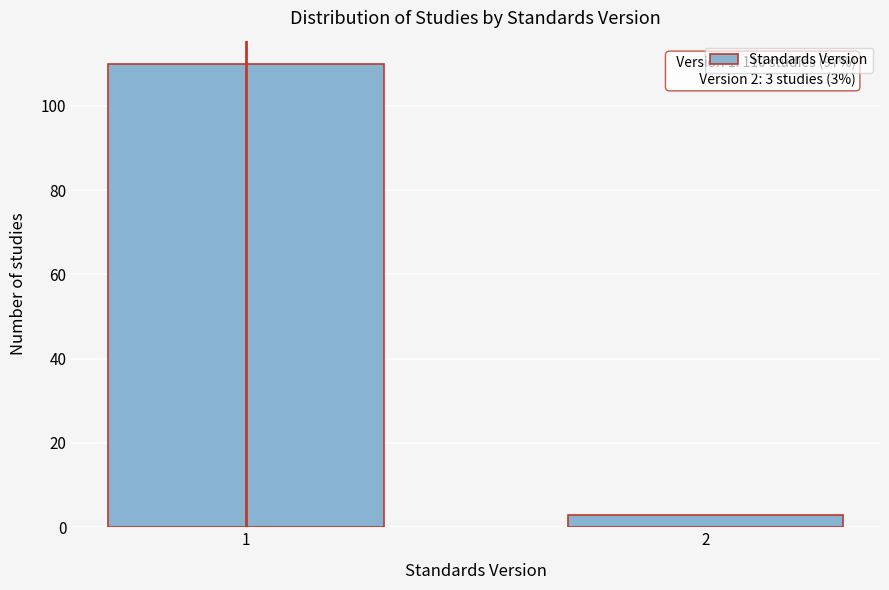

Reading left to right, what are all the values shown in this chart?

1=110	2=3